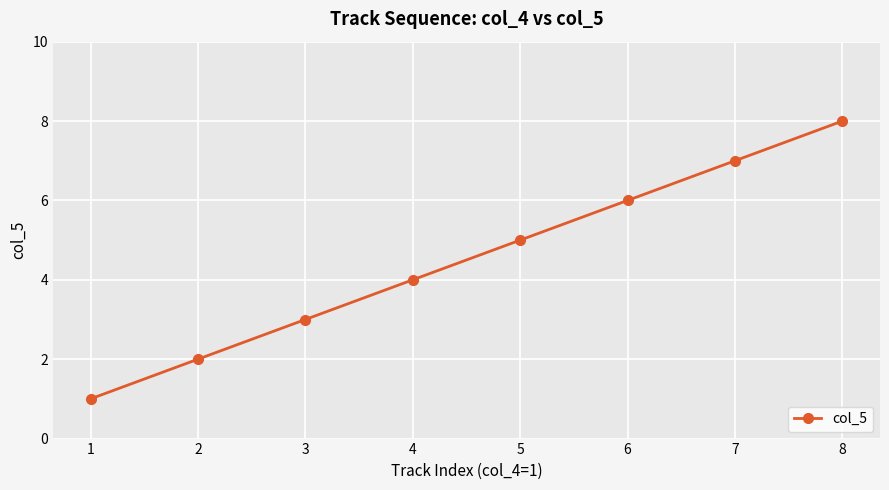

Count the number of categories in the chart.

8